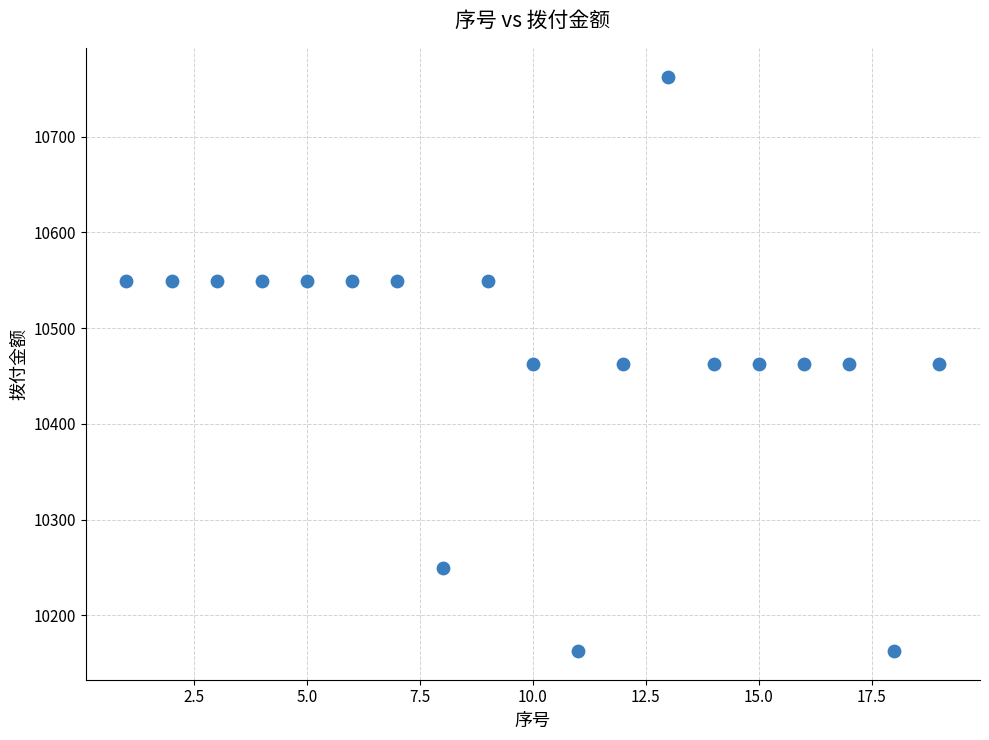

What is the range of Y values (max minus min)?

600.0